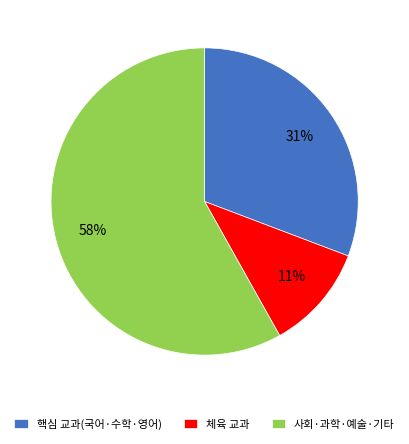

Does 사회·과학·예술·기타 represent more than half of the total?

Yes